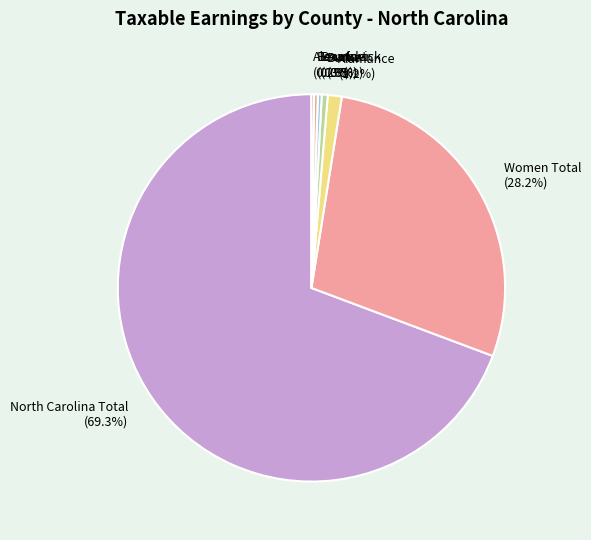

Is there a majority slice in this chart?

Yes